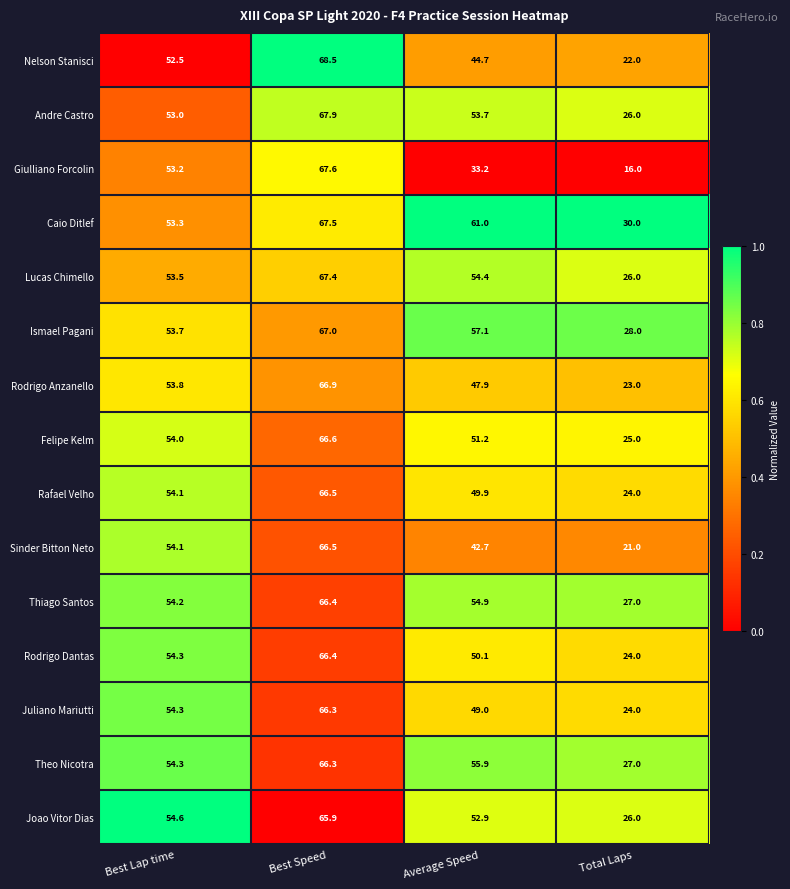

At which label is Lucas Chimello closest to 46?

Best Lap time